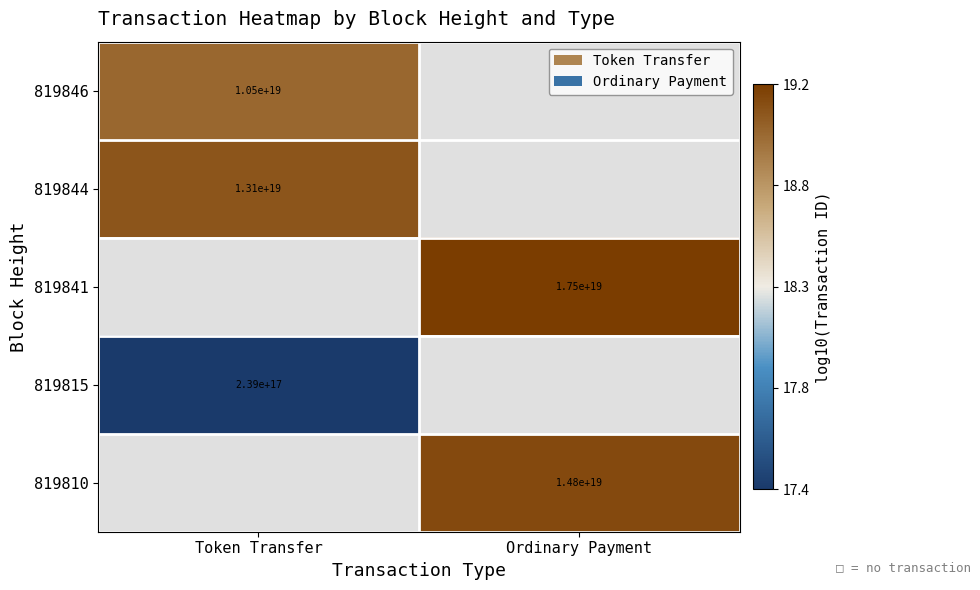

Which has a higher value, Ordinary Payment or Token Transfer?

Token Transfer